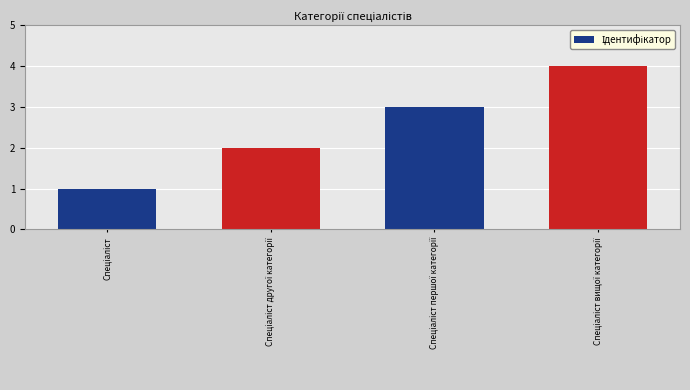

How many distinct data groups are displayed?

1